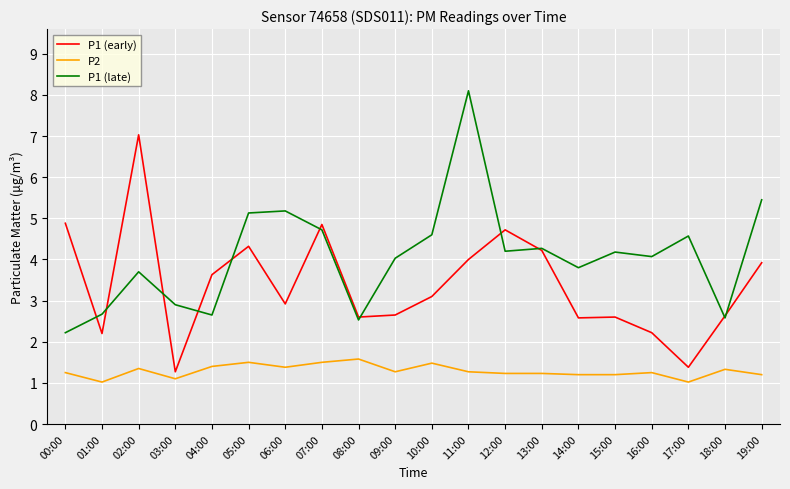

What is the difference between the highest and lowest values at 13:00?

3.0